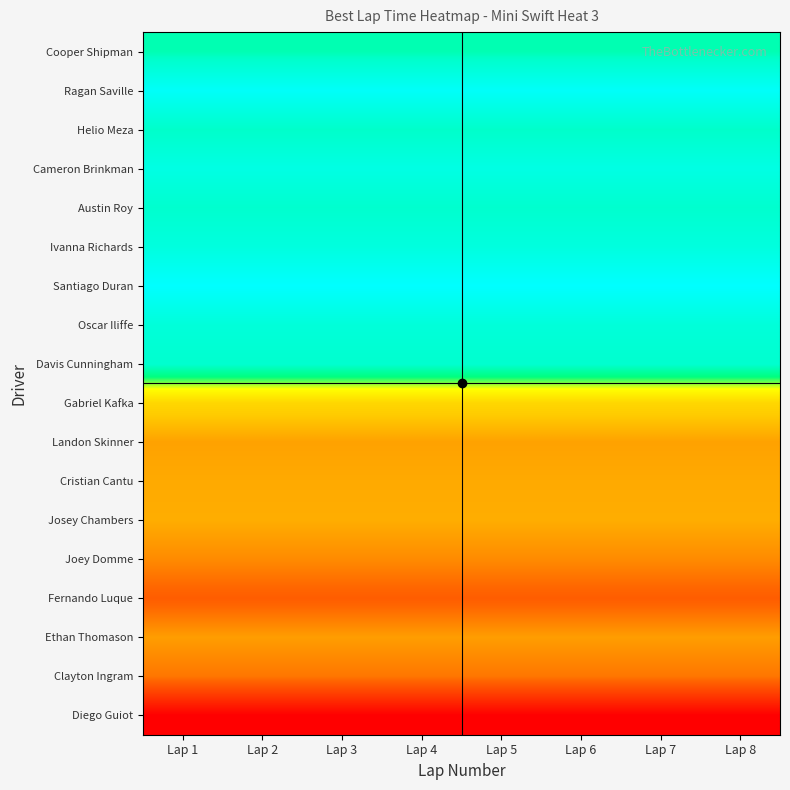

What is the total value across all series at Lap 1?

1067.2